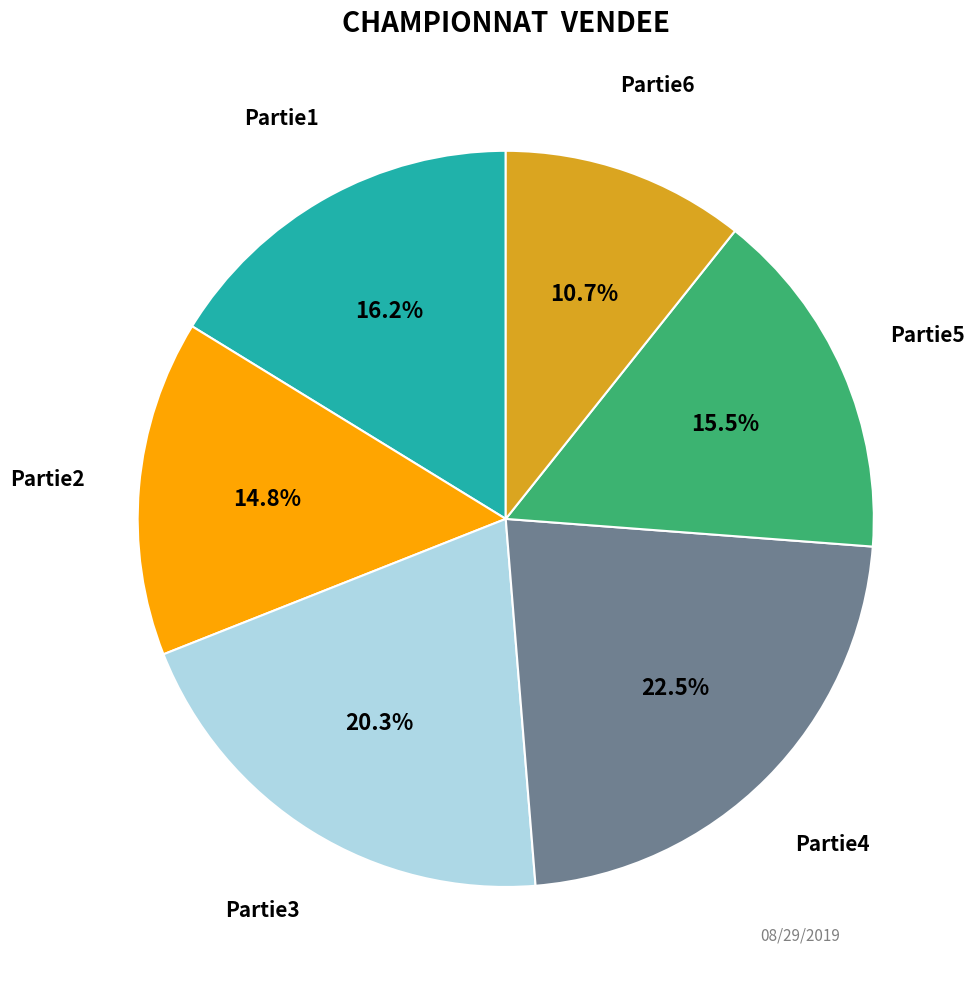

The Partie2 slice represents 2% of the pie. True or false?

False